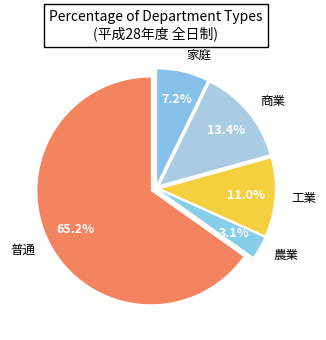

Is there a majority slice in this chart?

Yes